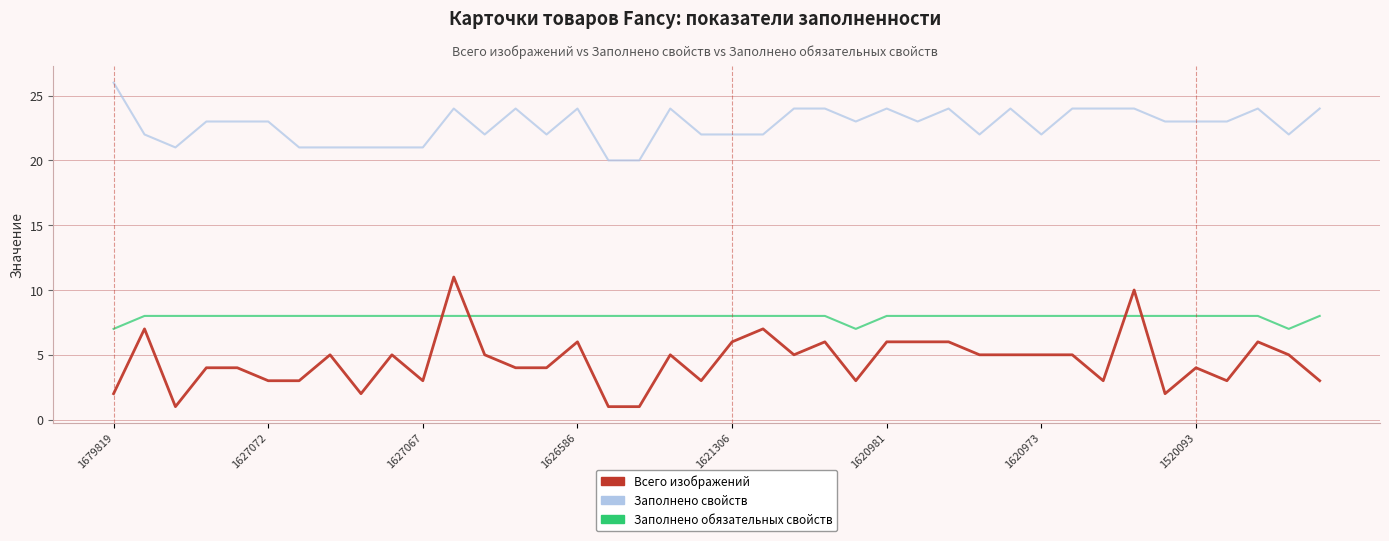

What is the greatest value displayed?

26